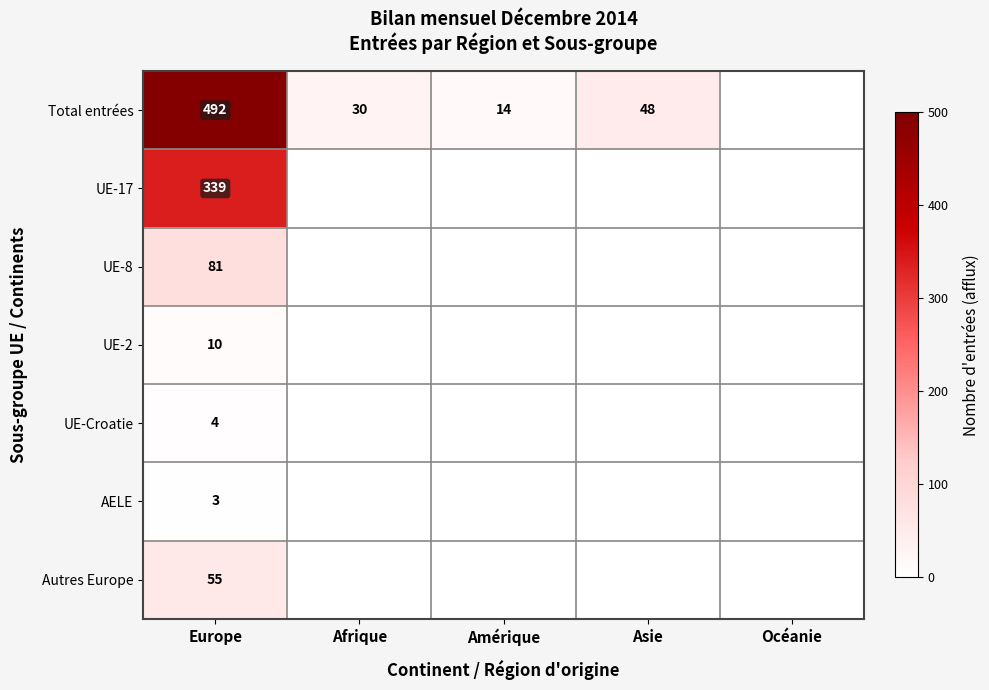

What is the difference between the Total entrées values at Afrique and Europe?

462